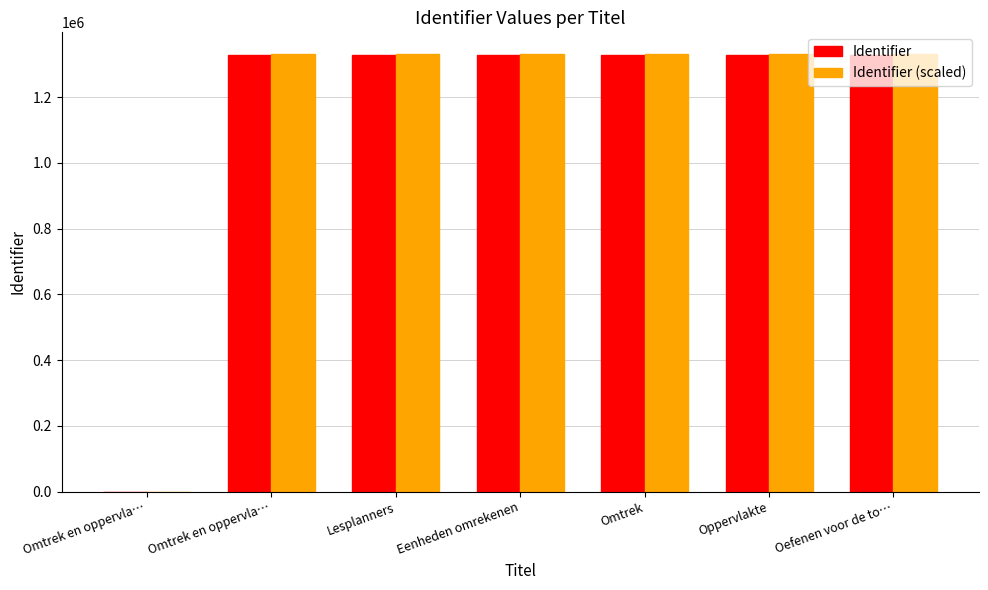

Are the bars grouped side by side (vs. stacked)?

Yes